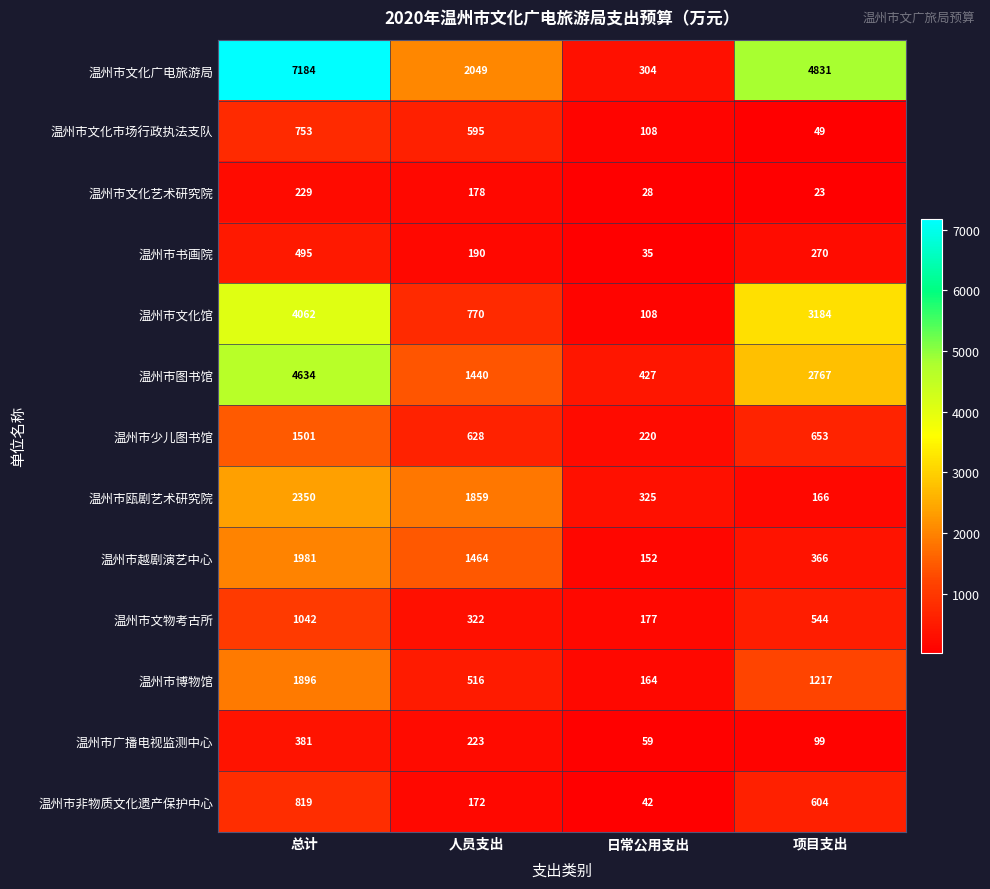

List the series in order of their peak value, lowest first.

温州市文化艺术研究院, 温州市广播电视监测中心, 温州市书画院, 温州市文化市场行政执法支队, 温州市非物质文化遗产保护中心, 温州市文物考古所, 温州市少儿图书馆, 温州市博物馆, 温州市越剧演艺中心, 温州市瓯剧艺术研究院, 温州市文化馆, 温州市图书馆, 温州市文化广电旅游局